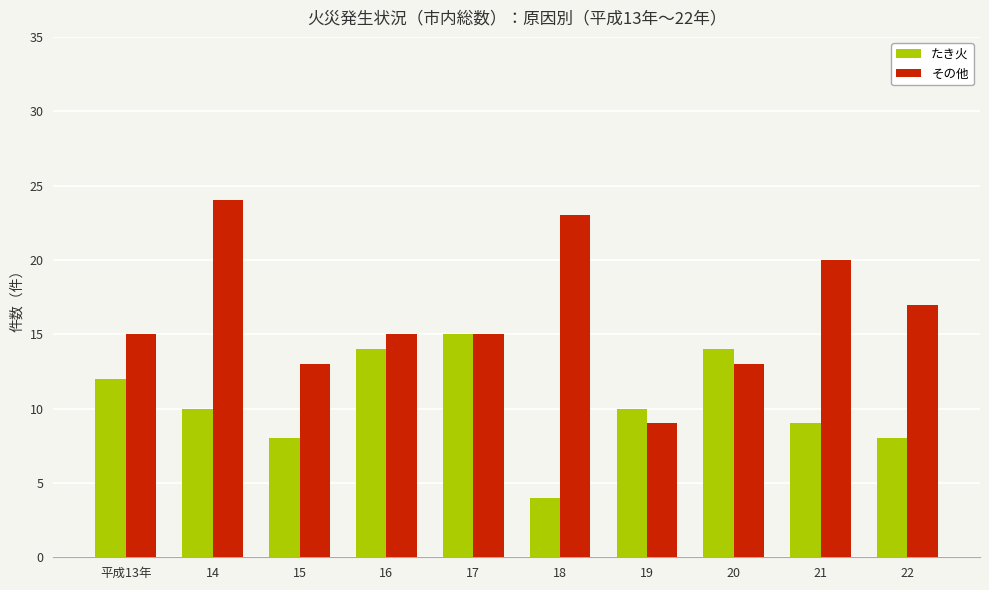

The たき火 series shows 10 at 14. True or false?

True